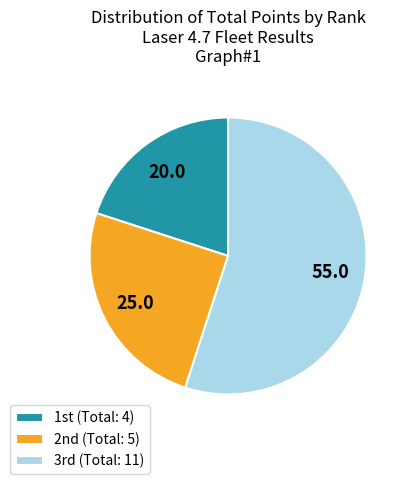

Rank the categories by value from lowest to highest.

1st, 2nd, 3rd